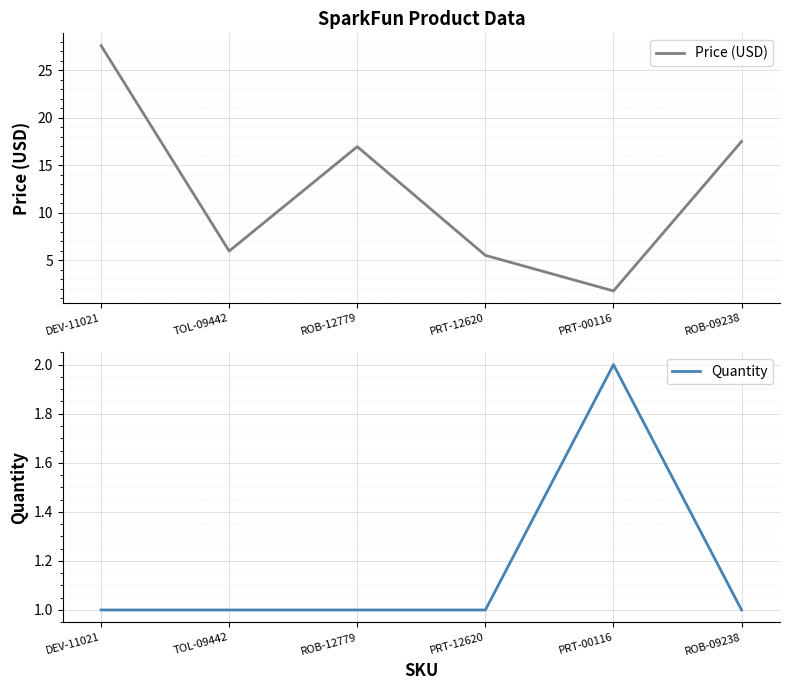

What is the minimum value for Price (USD)?

1.8